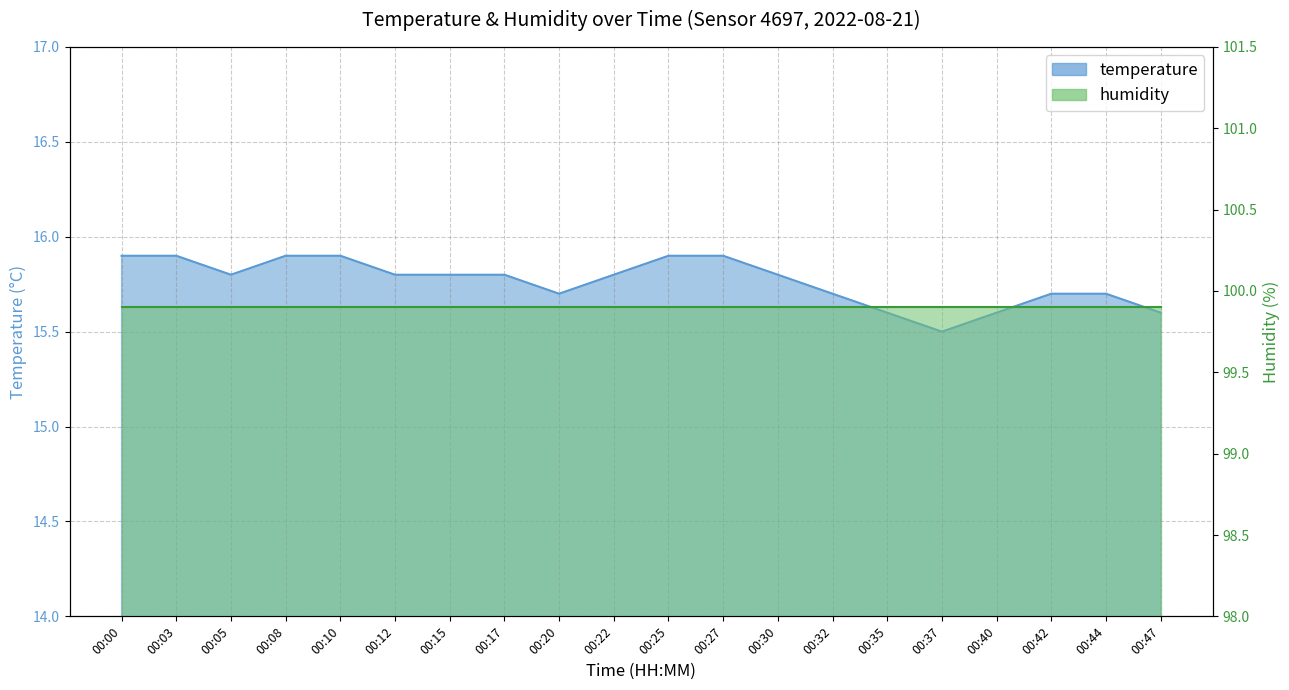

How many points are lower than both their immediate neighbors (excluding endpoints)?

3